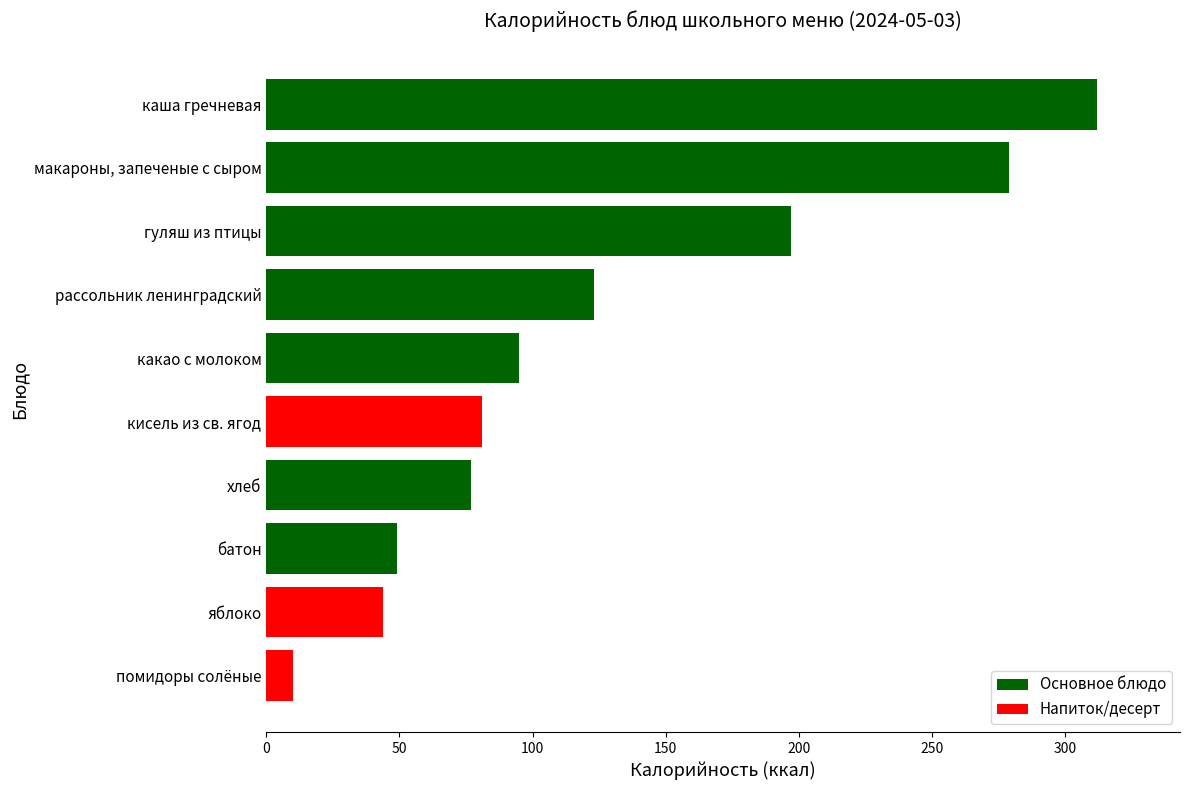

How many data points are less than 95?

5